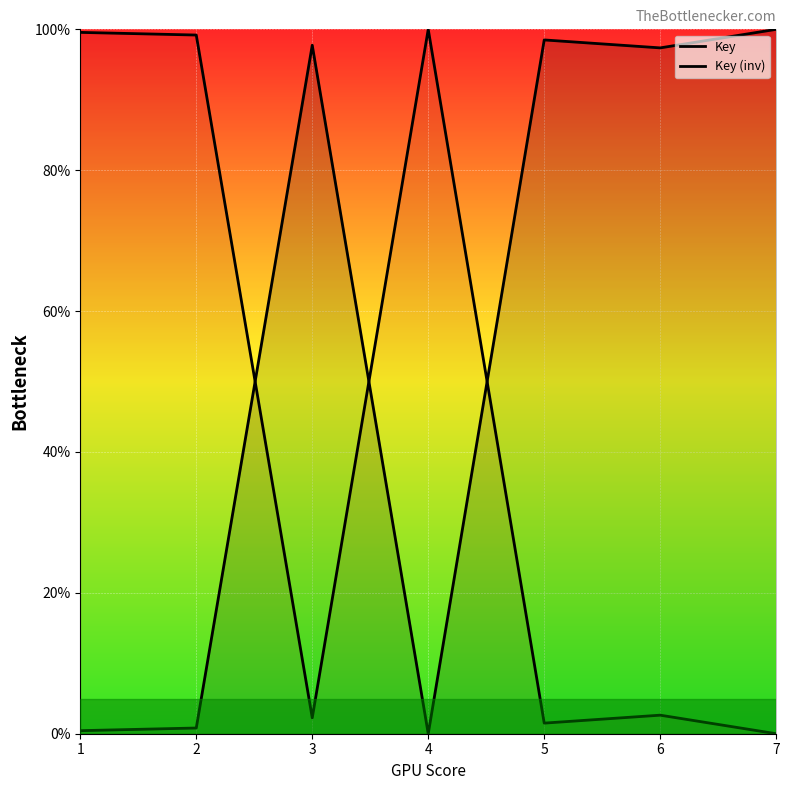

Between 4 and 1, which is larger?

1